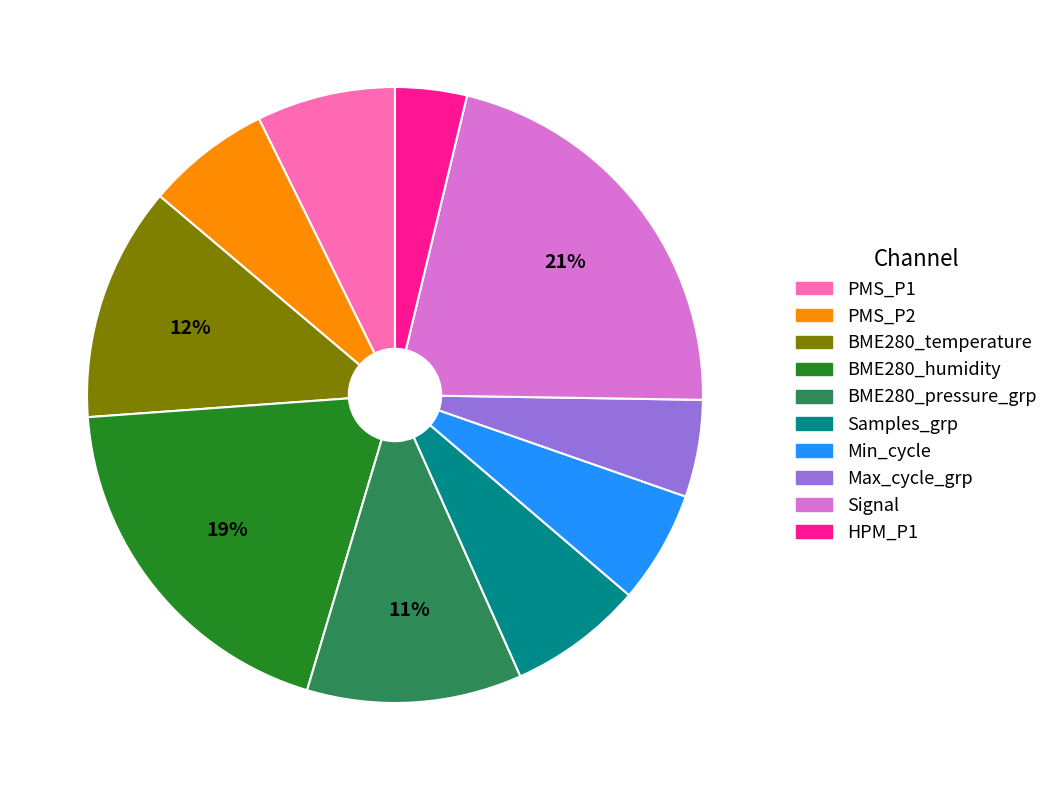

Combined, do Max_cycle_grp and BME280_temperature account for over 50%?

No